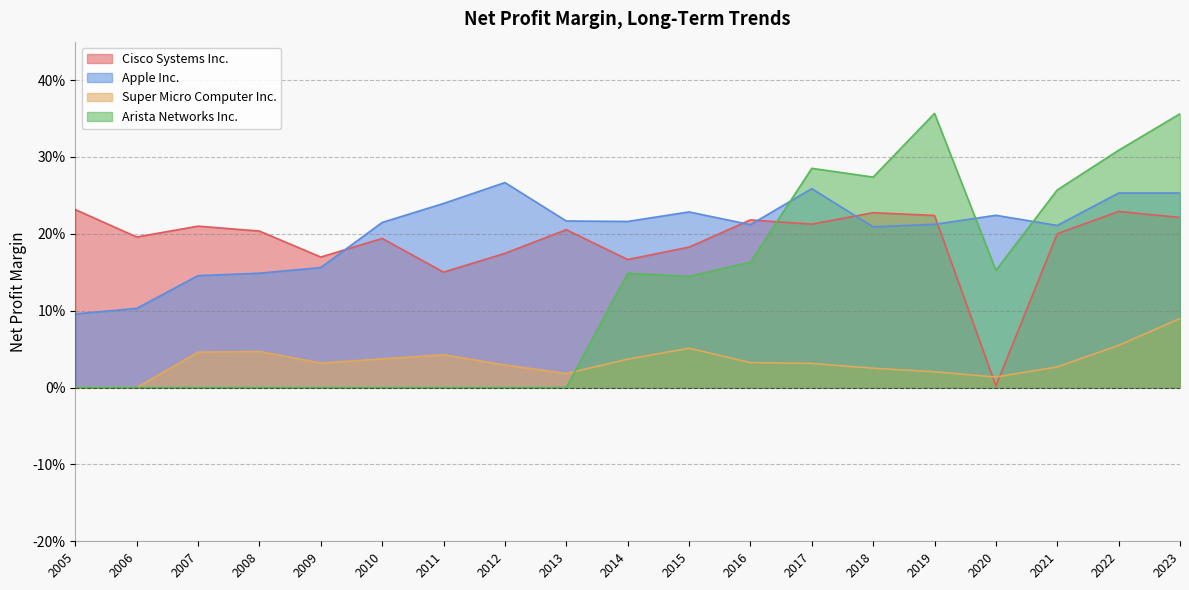

What are all the series names shown in the legend?

Cisco Systems Inc., Apple Inc., Super Micro Computer Inc., Arista Networks Inc.